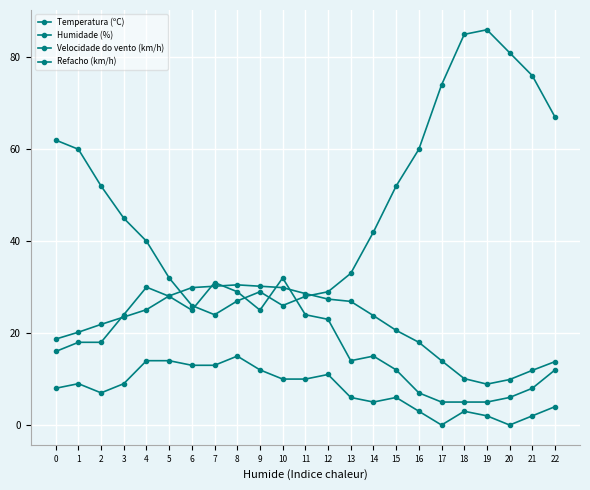

Does the chart have visible grid lines?

Yes